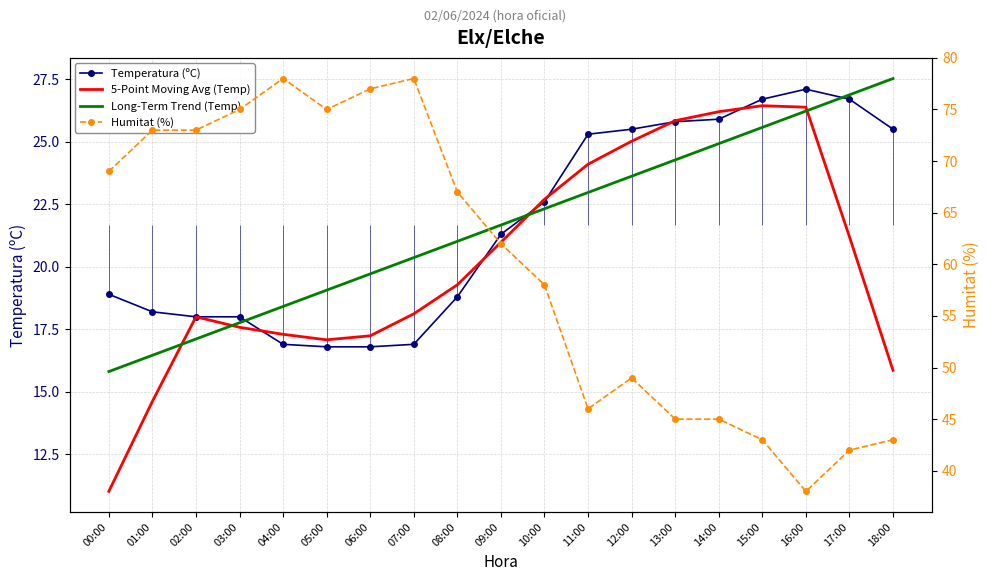

At 09:00, list the series in order from smallest to largest.

5-Point Moving Avg (Temp), Temperatura (ºC), Long-Term Trend (Temp), Humitat (%)